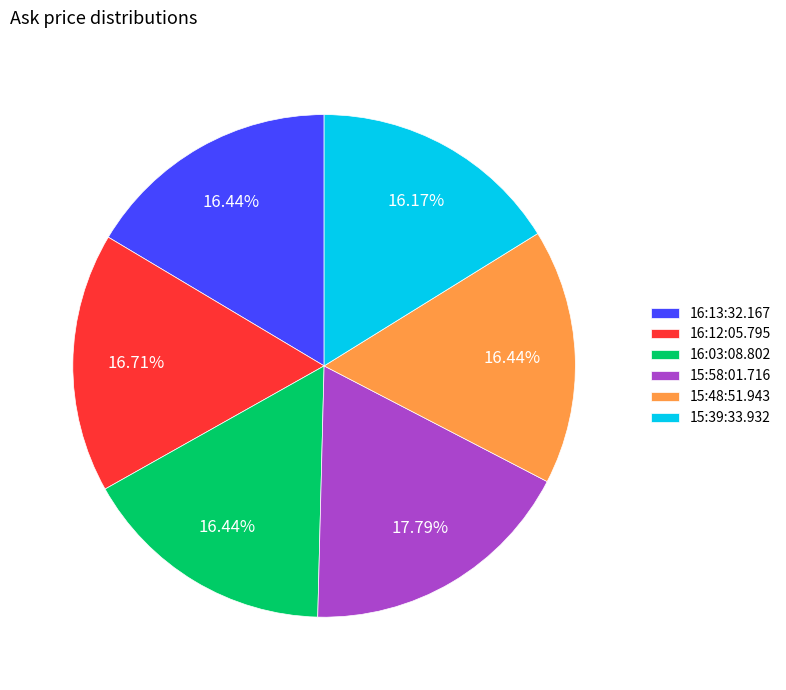

True or false: 16:12:05.795 accounts for 6% of the total.

False